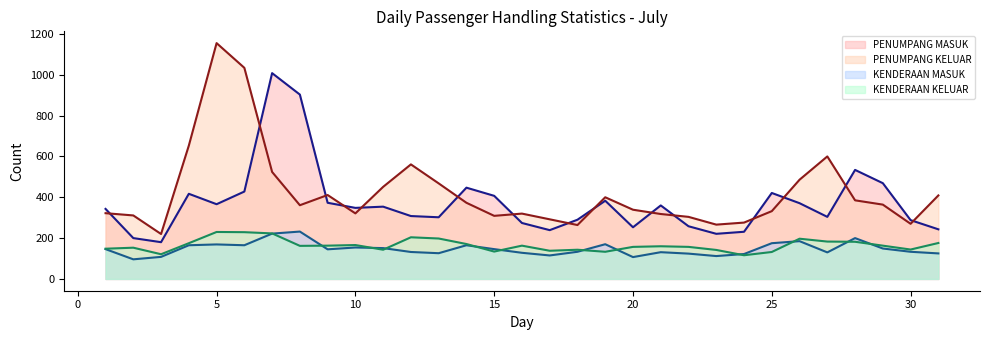

Reading right to left, extract all data points from this chart.

PENUMPANG MASUK (line): 243	288	469	534	304	371	421	231	221	258	360	253	383	290	239	274	407	447	302	308	354	348	373	903	1008	428	366	417	180	200	343
PENUMPANG KELUAR (line): 409	270	364	385	600	486	332	276	266	304	318	339	400	264	292	320	309	373	468	561	451	321	411	361	524	1034	1155	653	220	311	322
KENDERAAN MASUK (line): 125	133	149	200	130	185	175	122	112	124	131	107	170	133	115	128	146	165	126	132	151	154	145	232	222	165	169	165	108	96	146
KENDERAAN KELUAR (line): 176	144	163	182	183	197	132	116	142	157	160	157	133	143	138	163	134	171	198	204	143	166	163	162	223	229	230	175	121	153	148